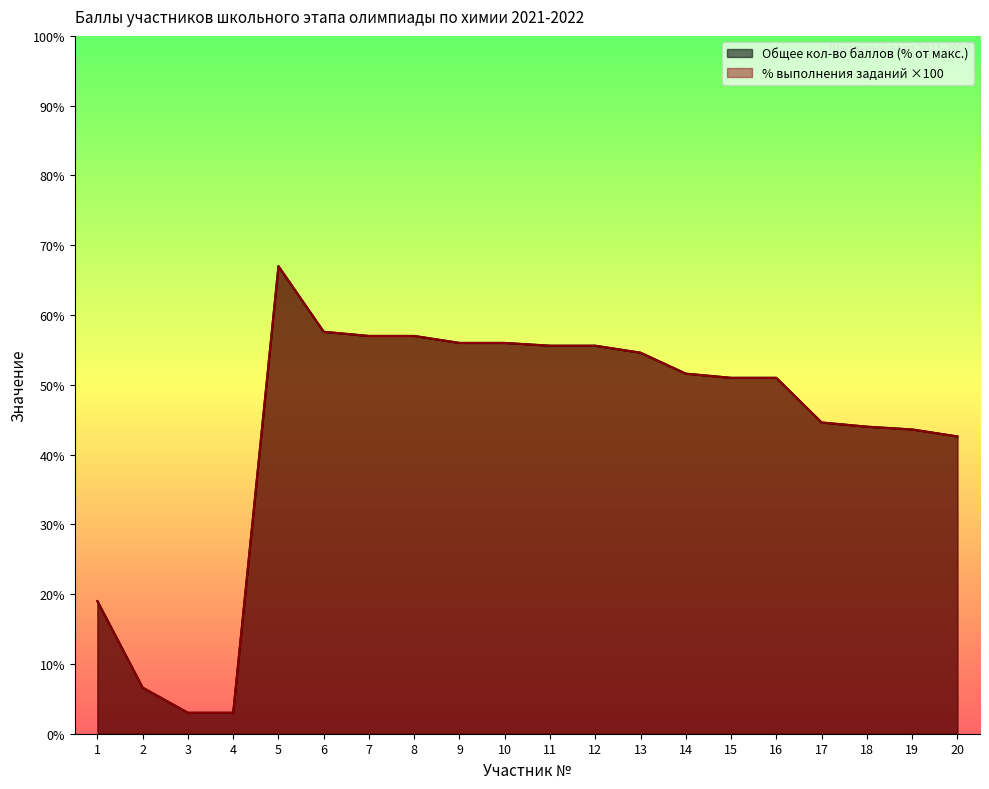

Is it true that Общее кол-во баллов equals 43.6 at 19?

True